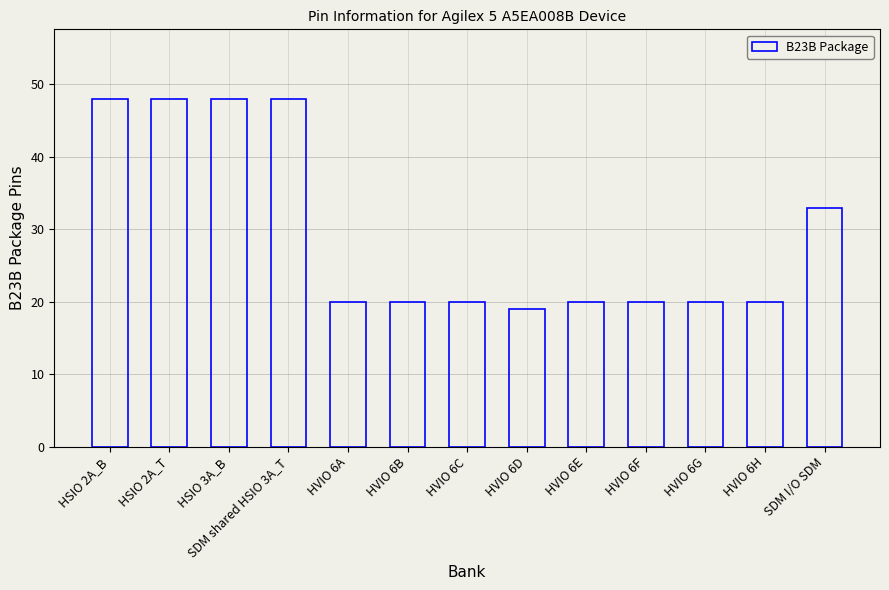

How many categories are shown in the chart?

13